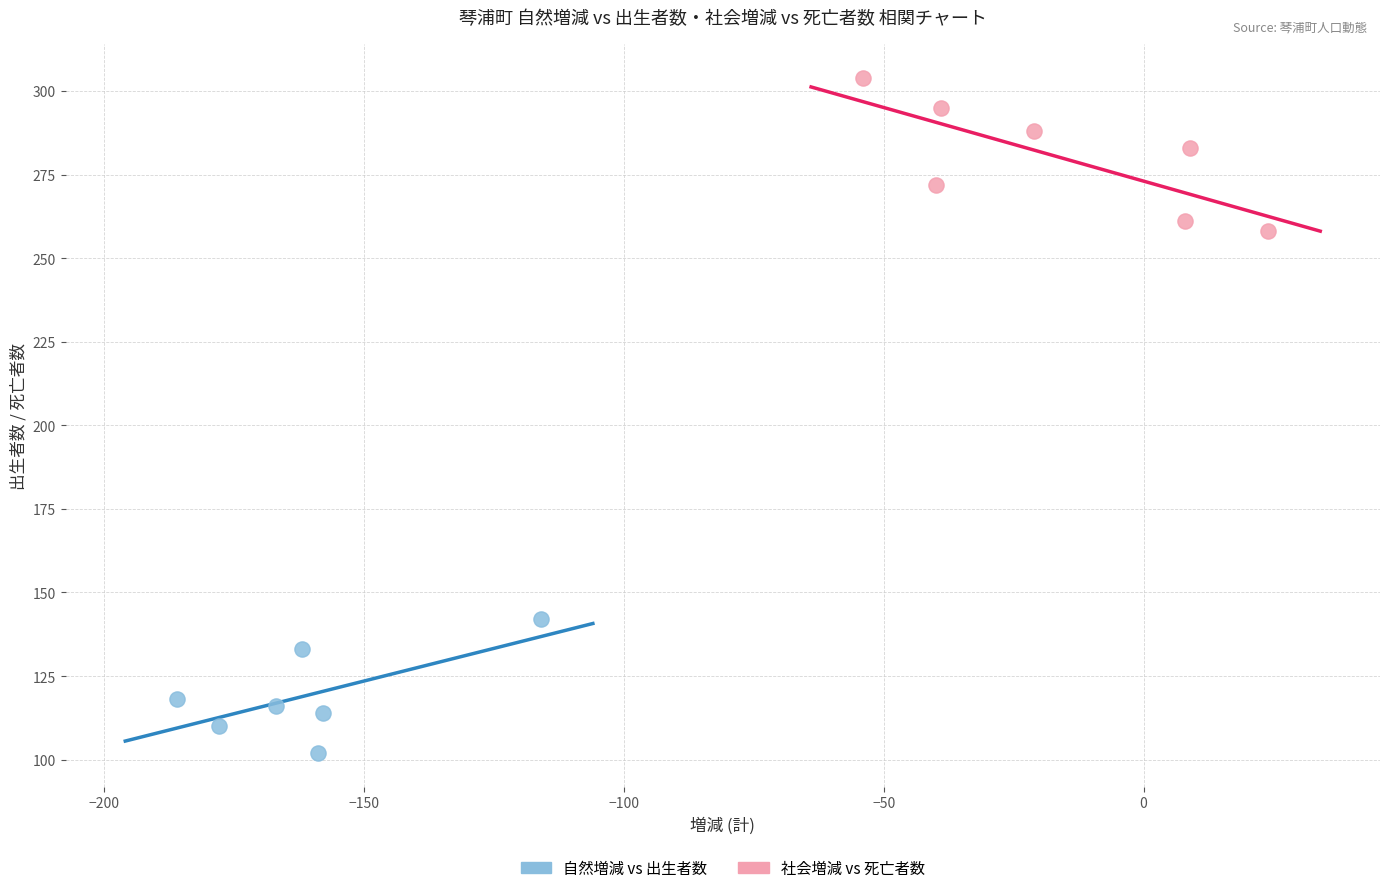

Which series reaches the minimum Y coordinate?

自然増減 vs 出生者数